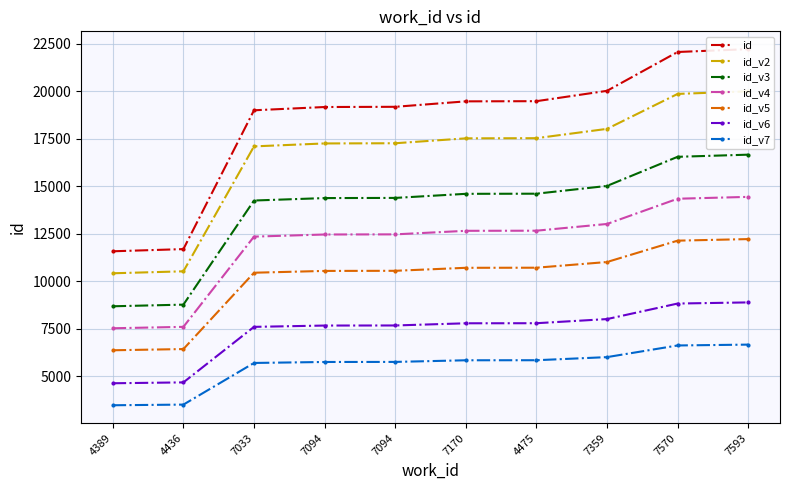

List the labels in order of value, smallest first.

4389, 4436, 7033, 7094, 7094, 7170, 4475, 7359, 7570, 7593